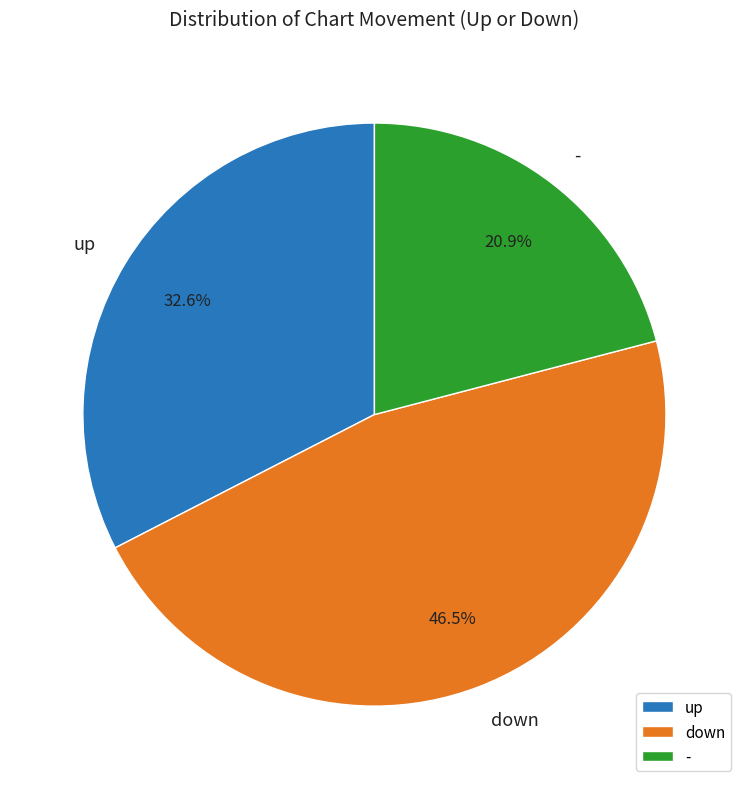

What portion of the pie excludes up?

67.4%